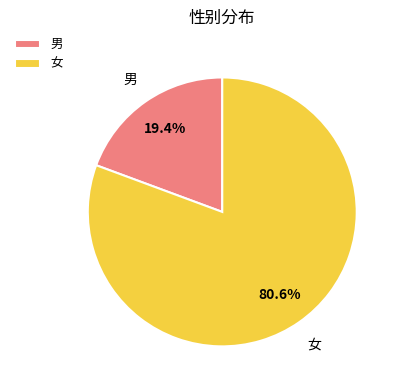

What is the largest slice in the pie chart?

女